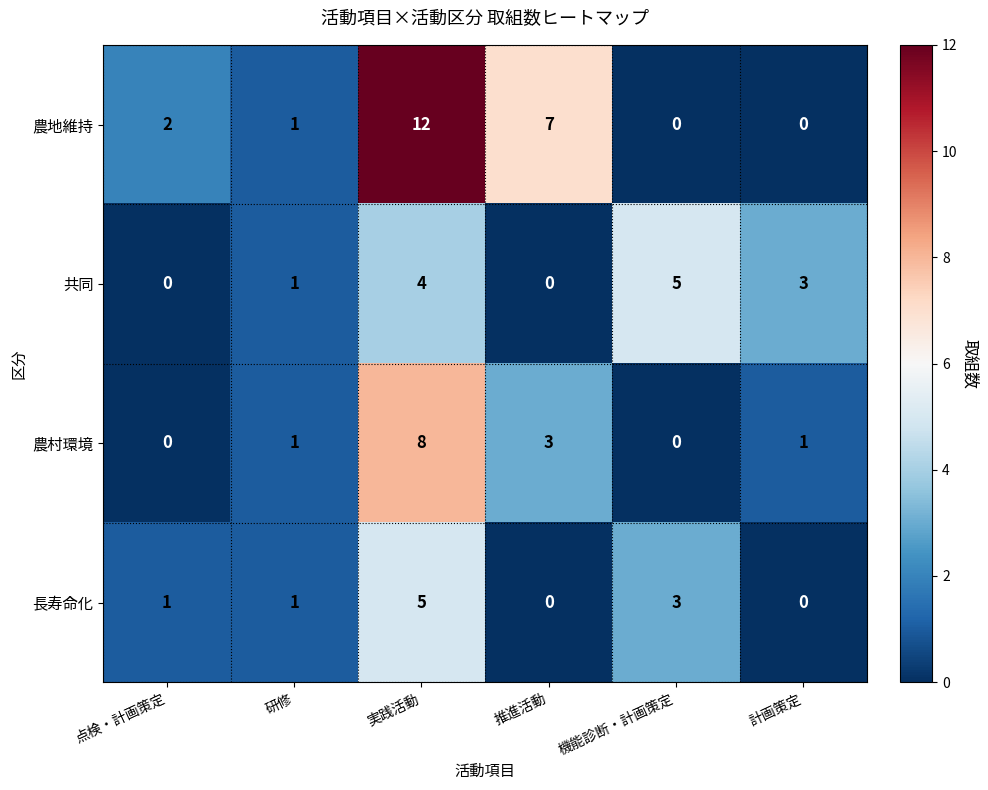

Which series has the largest total across all categories?

農地維持